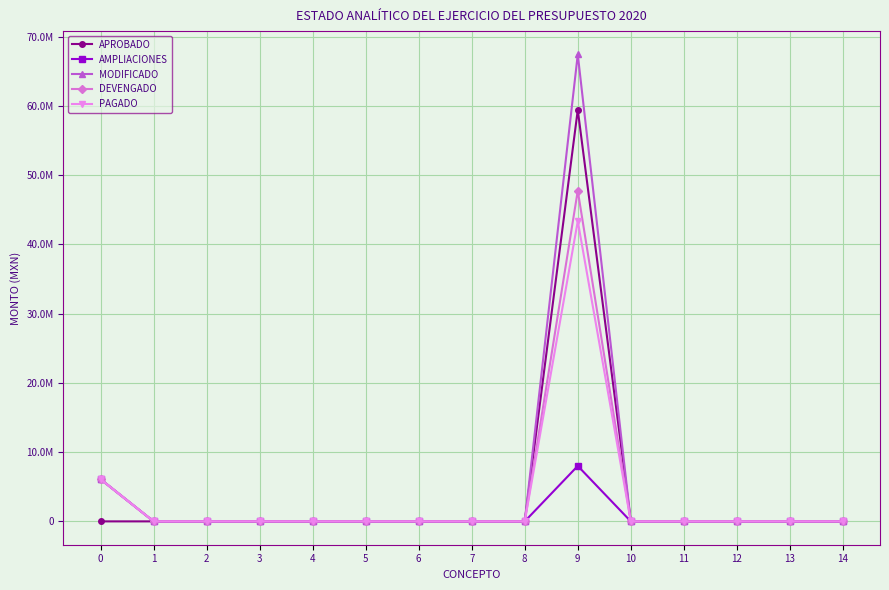

What are all the series names shown in the legend?

APROBADO, AMPLIACIONES, MODIFICADO, DEVENGADO, PAGADO